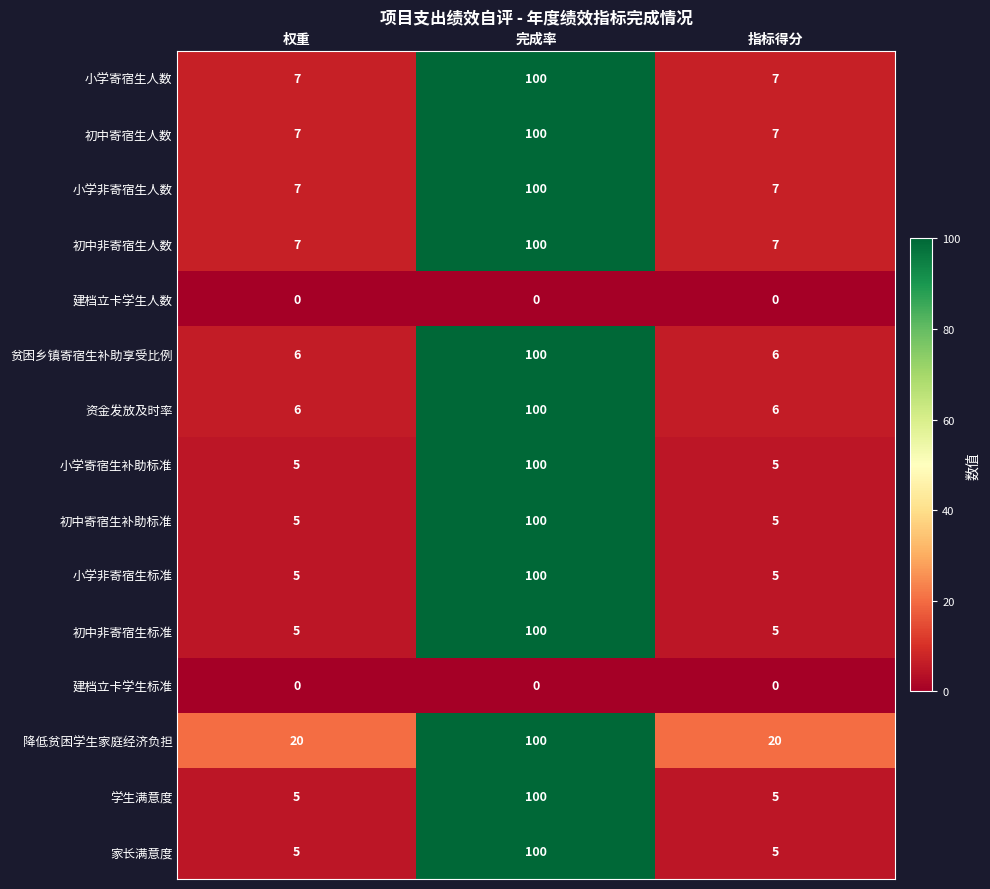

Count the number of categories in the chart.

3